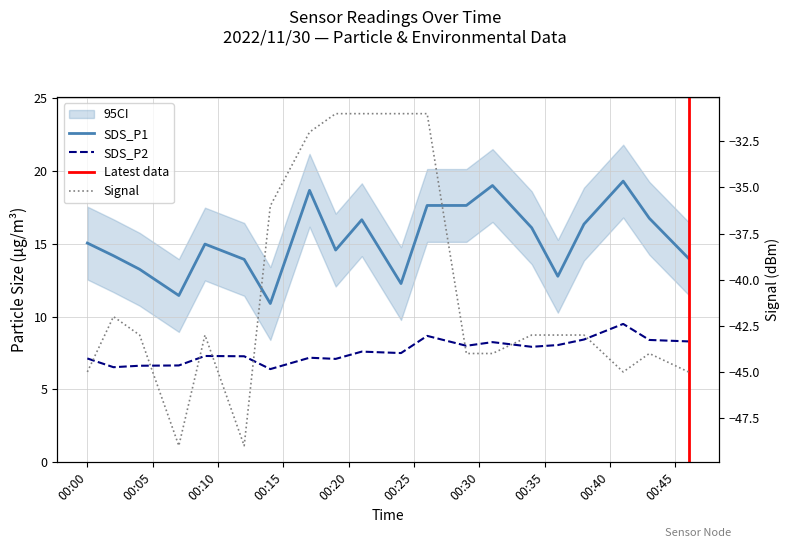

How many interior local valleys does the SDS_P2 series have?

6